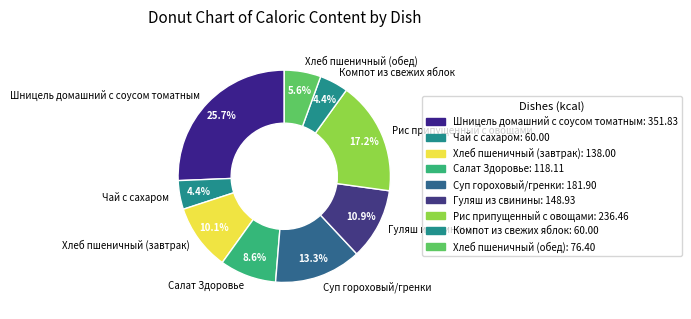

How many segments does this pie chart have?

9